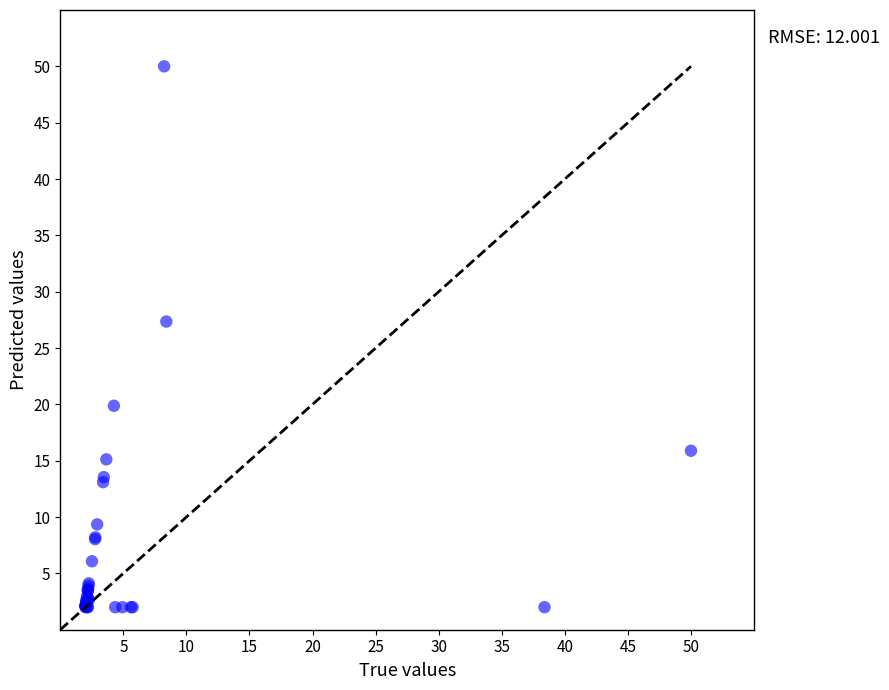

What Y value in the scatter plot is closest to 26?

27.4